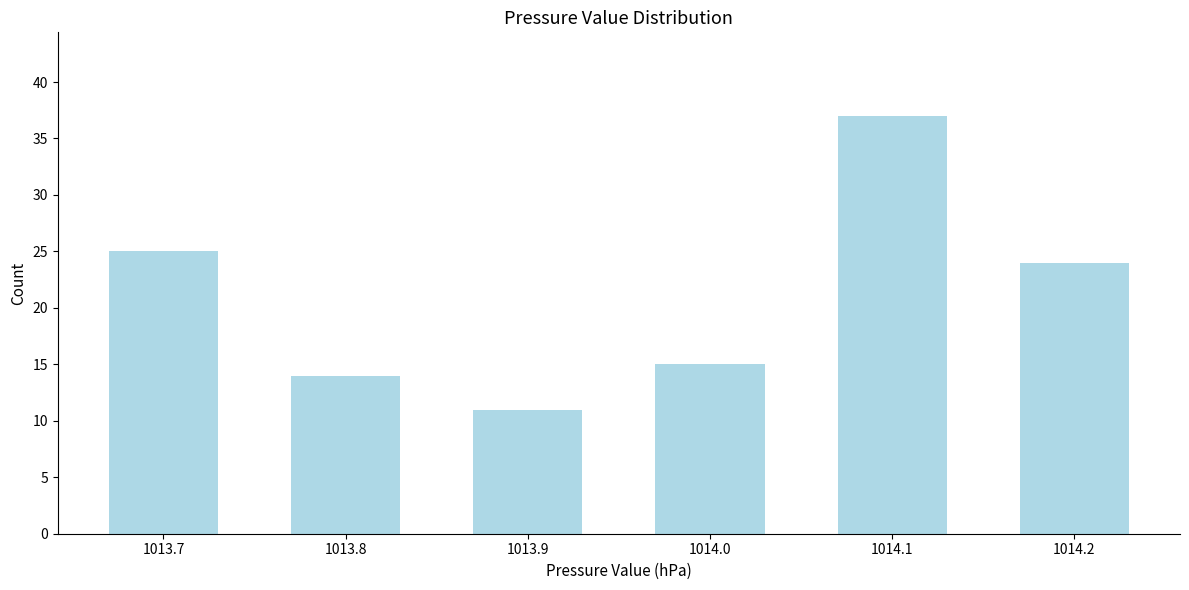

Reading left to right, extract all data points from this chart.

25	14	11	15	37	24